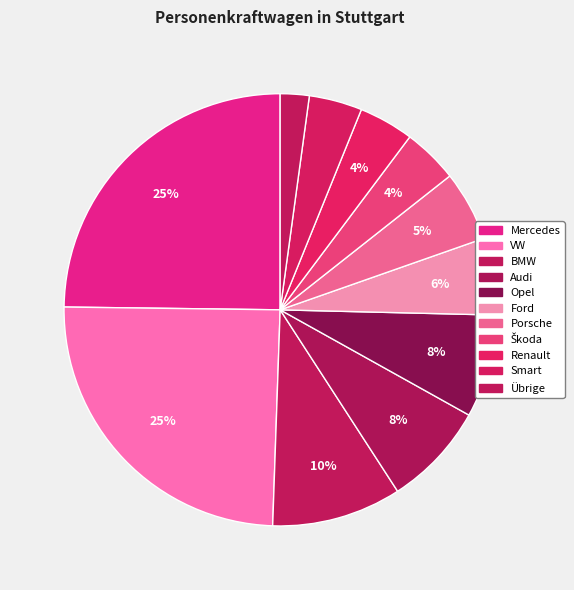

Combined, do Renault and Porsche account for over 50%?

No